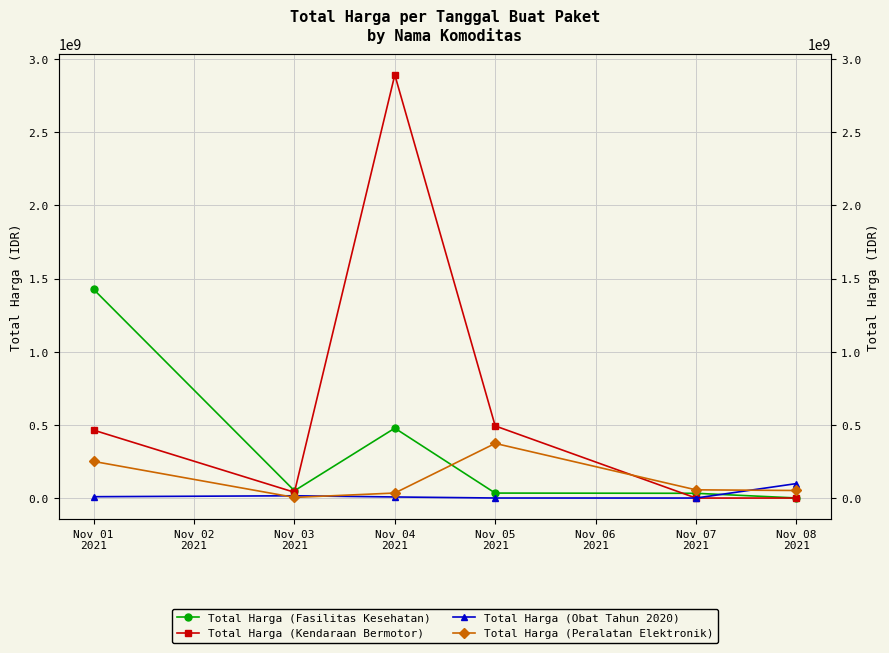

Where is the first local minimum for Total Harga (Obat Tahun 2020)?

Nov 07 2021